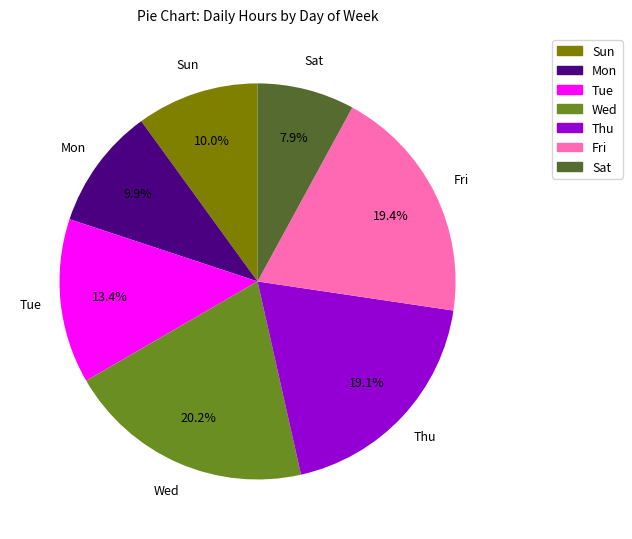

Which category has the biggest portion of the pie?

Wed